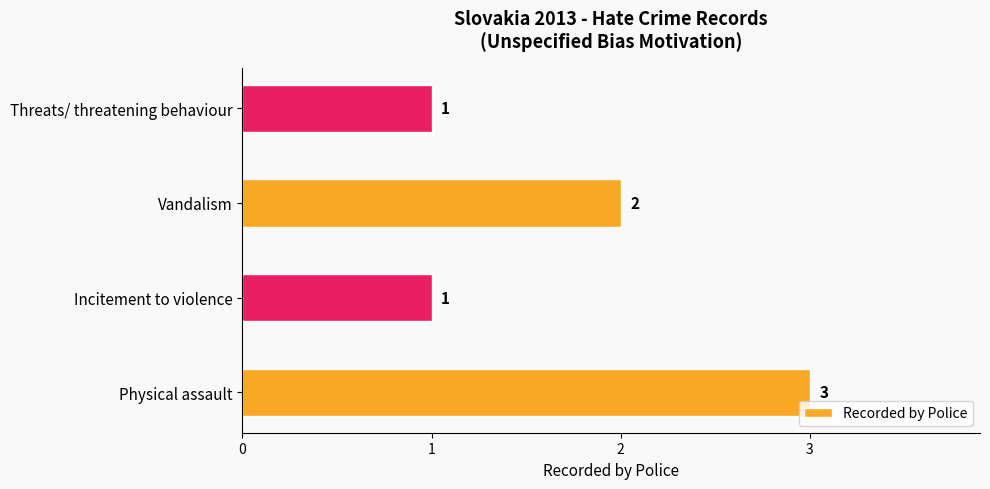

Count the values in the range 1 to 3.

4